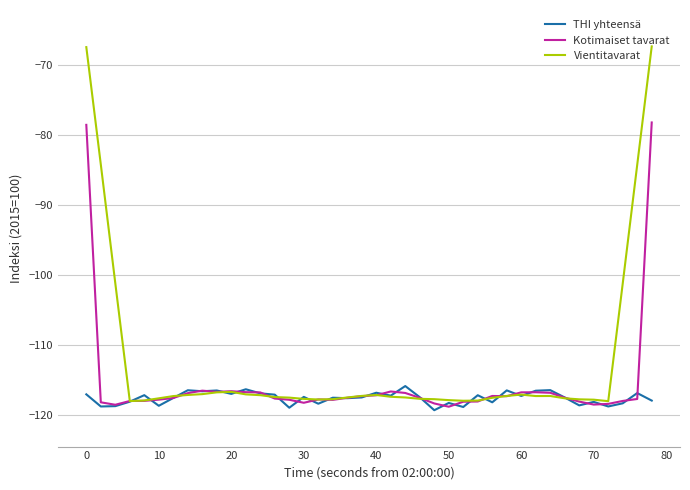

Rank the series by their average value, from highest to lowest.

Vientitavarat, Kotimaiset tavarat, THI yhteensä